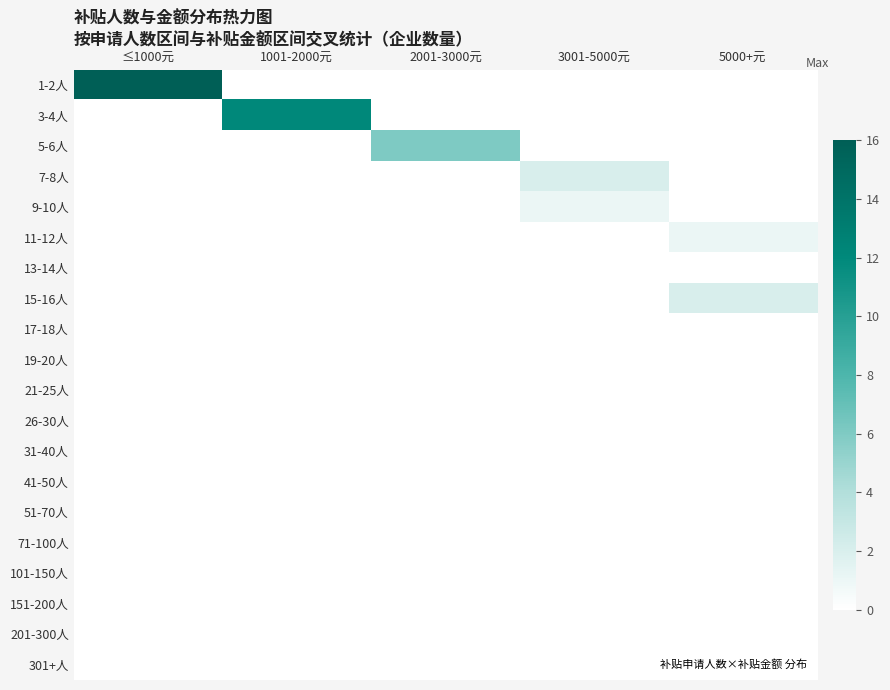

At 5000+元, list the series in order from largest to smallest.

15-16人, 11-12人, 1-2人, 3-4人, 5-6人, 7-8人, 9-10人, 13-14人, 17-18人, 19-20人, 21-25人, 26-30人, 31-40人, 41-50人, 51-70人, 71-100人, 101-150人, 151-200人, 201-300人, 301+人